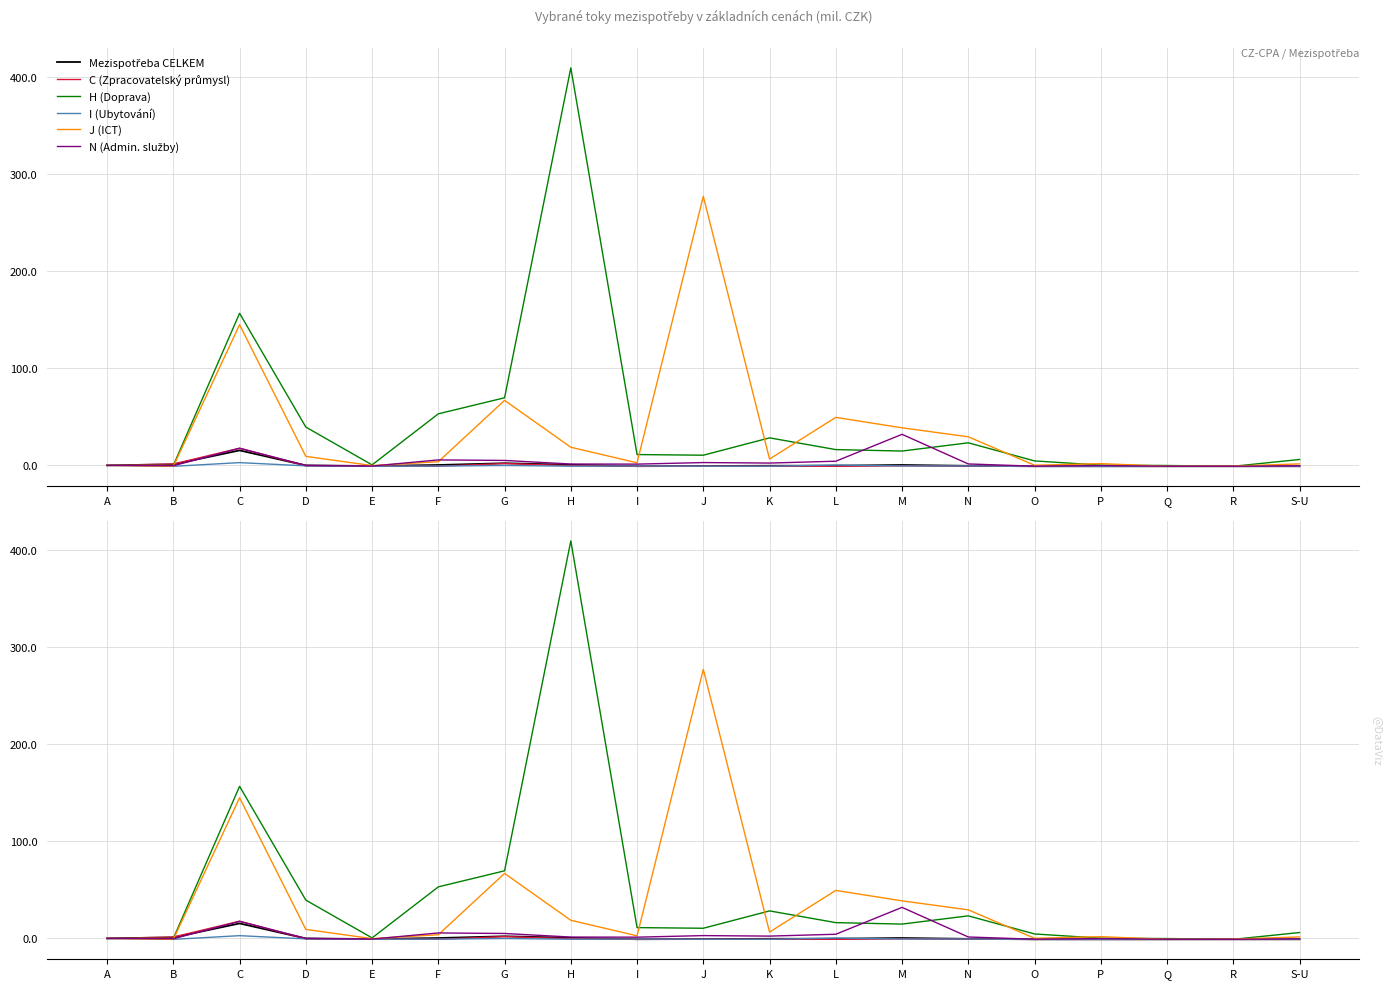

True or false: N (Admin. služby) and I (Ubytování) cross at least once.

True